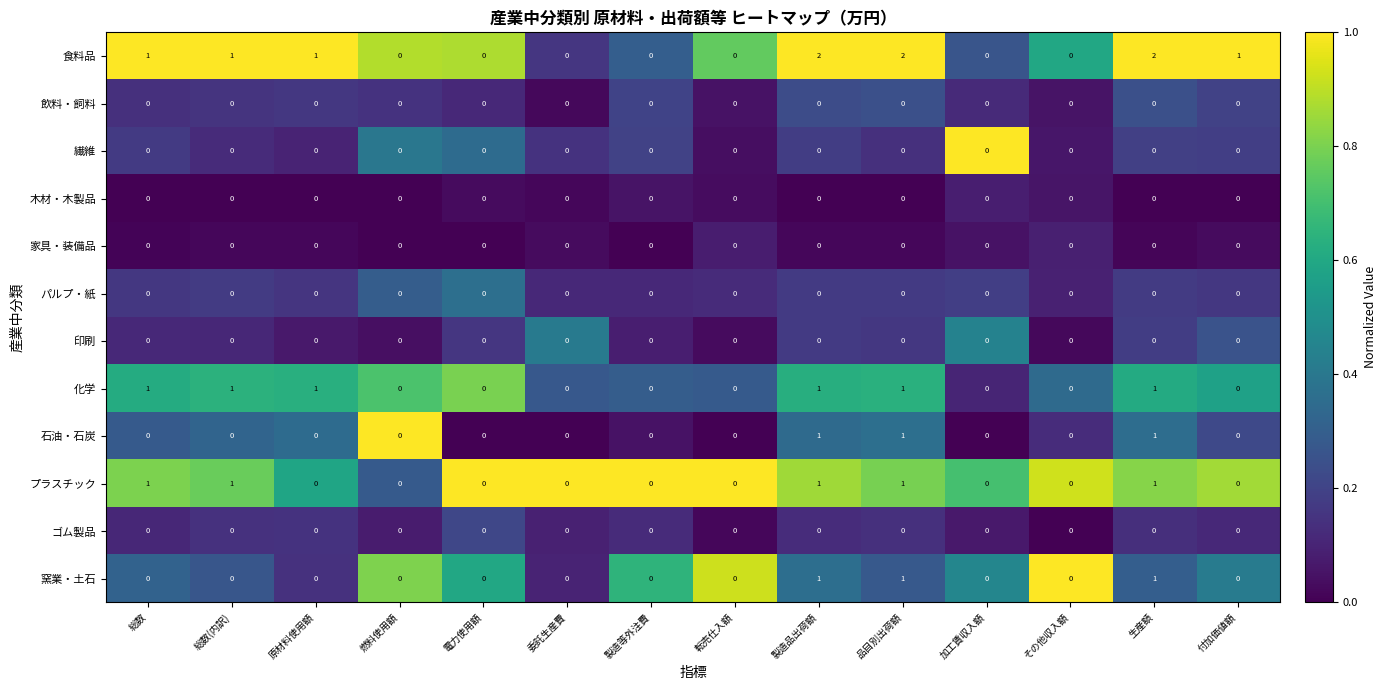

Which series has the largest total across all categories?

食料品